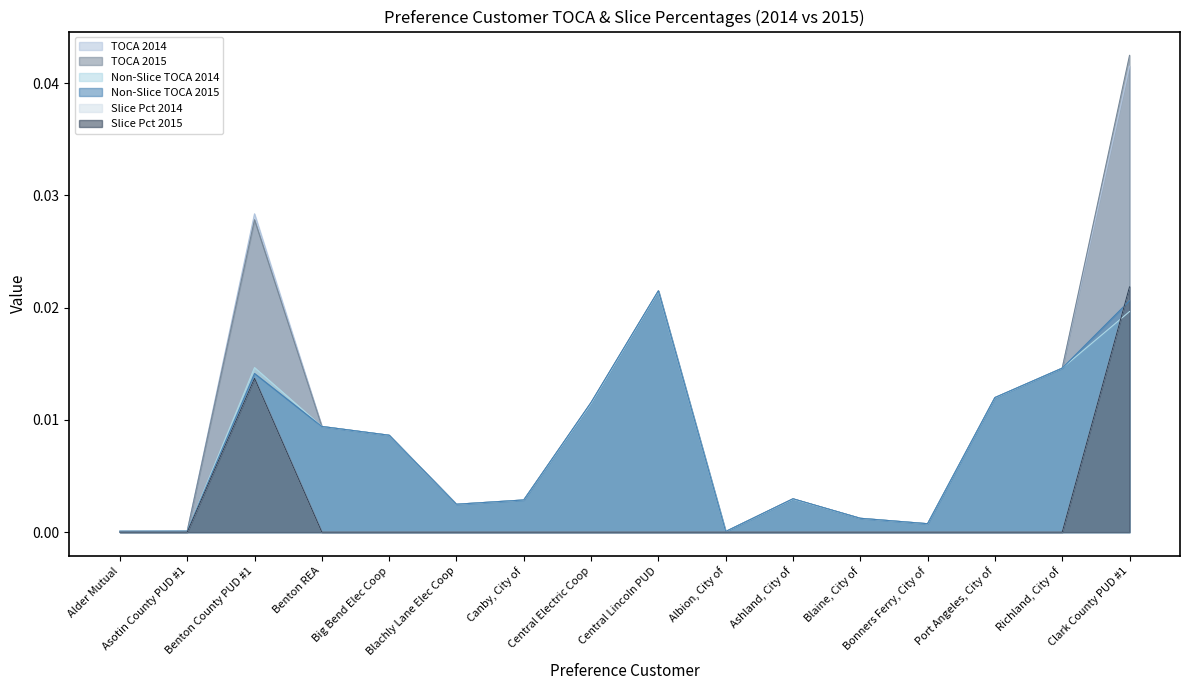

Rank the categories by Slice Pct 2014 value from lowest to highest.

Alder Mutual, Asotin County PUD #1, Benton REA, Big Bend Elec Coop, Blachly Lane Elec Coop, Canby, City of, Central Electric Coop, Central Lincoln PUD, Albion, City of, Ashland, City of, Blaine, City of, Bonners Ferry, City of, Port Angeles, City of, Richland, City of, Benton County PUD #1, Clark County PUD #1